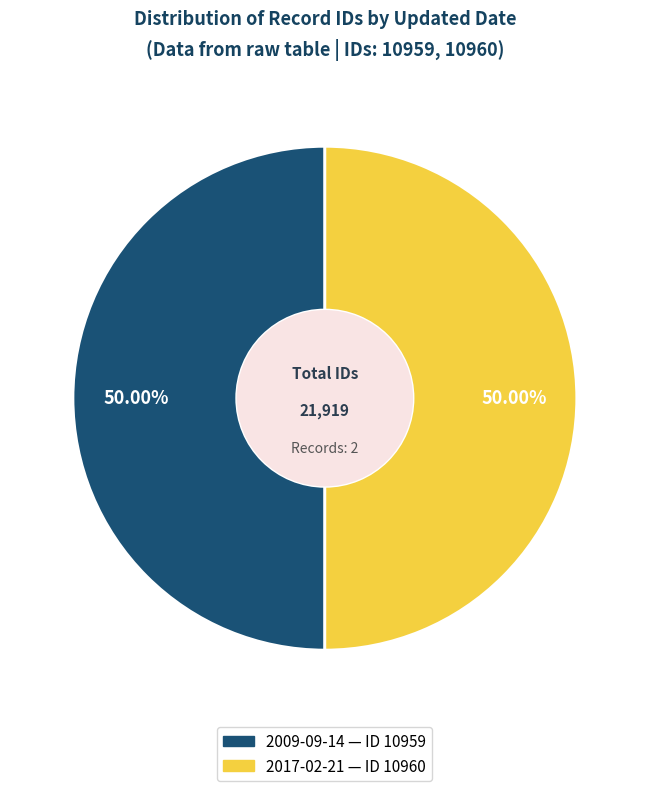

Approximately how many times larger is the value at 2017-02-21 compared to 2009-09-14?

1.0